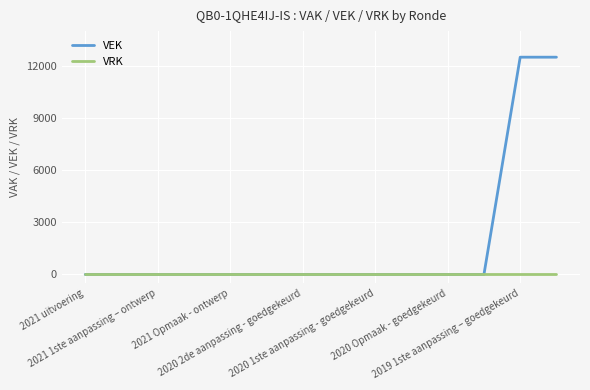

Which series has the largest range (max minus min)?

VEK